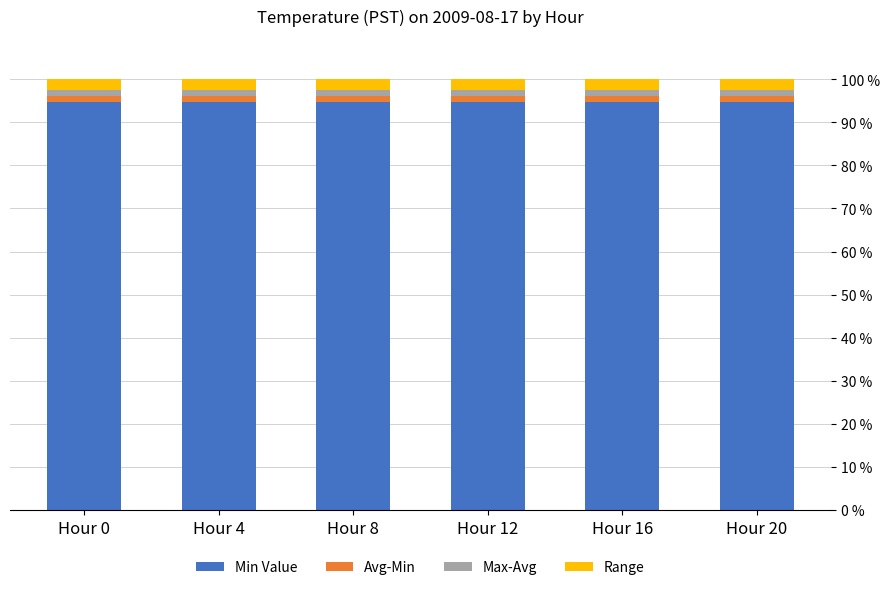

The Min Value series shows 94.8 at Hour 4. True or false?

True